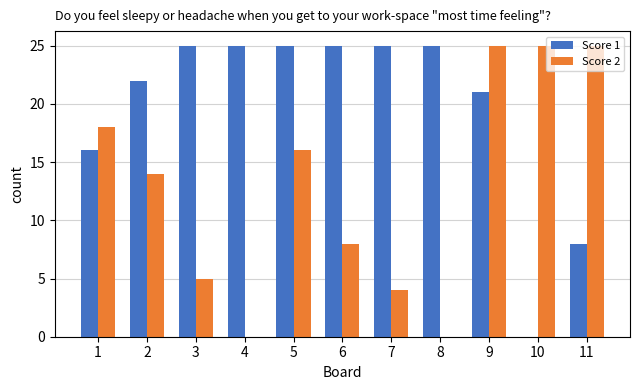

The Score 2 series shows 5 at 3. True or false?

True